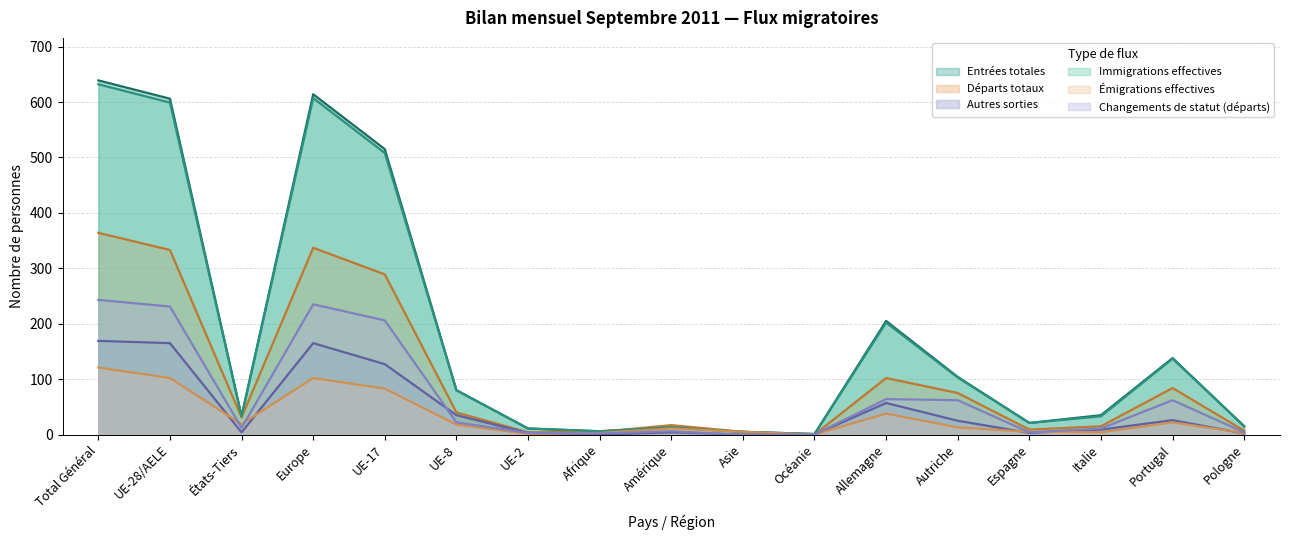

What position from the left is Amérique?

9